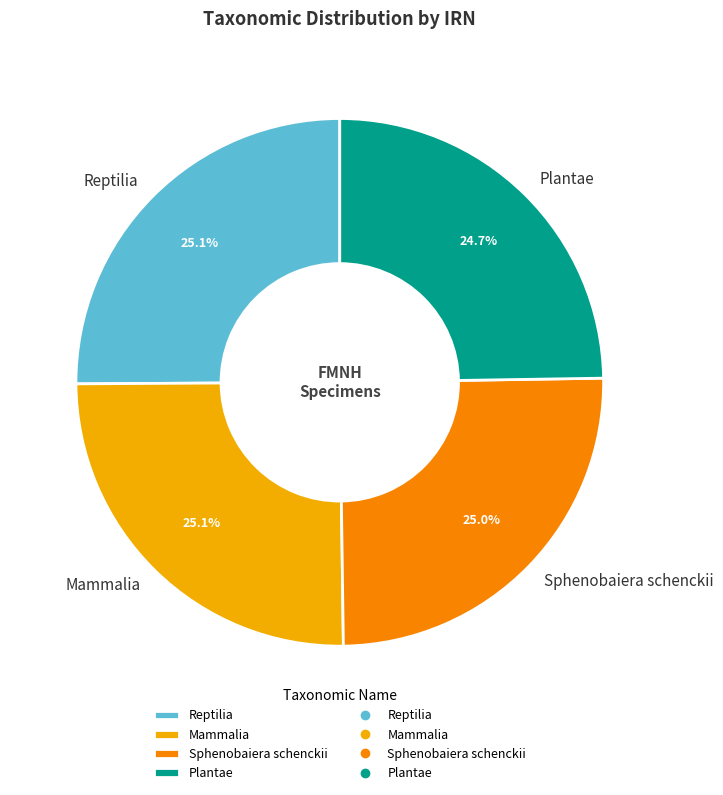

True or false: Plantae accounts for 25% of the total.

True